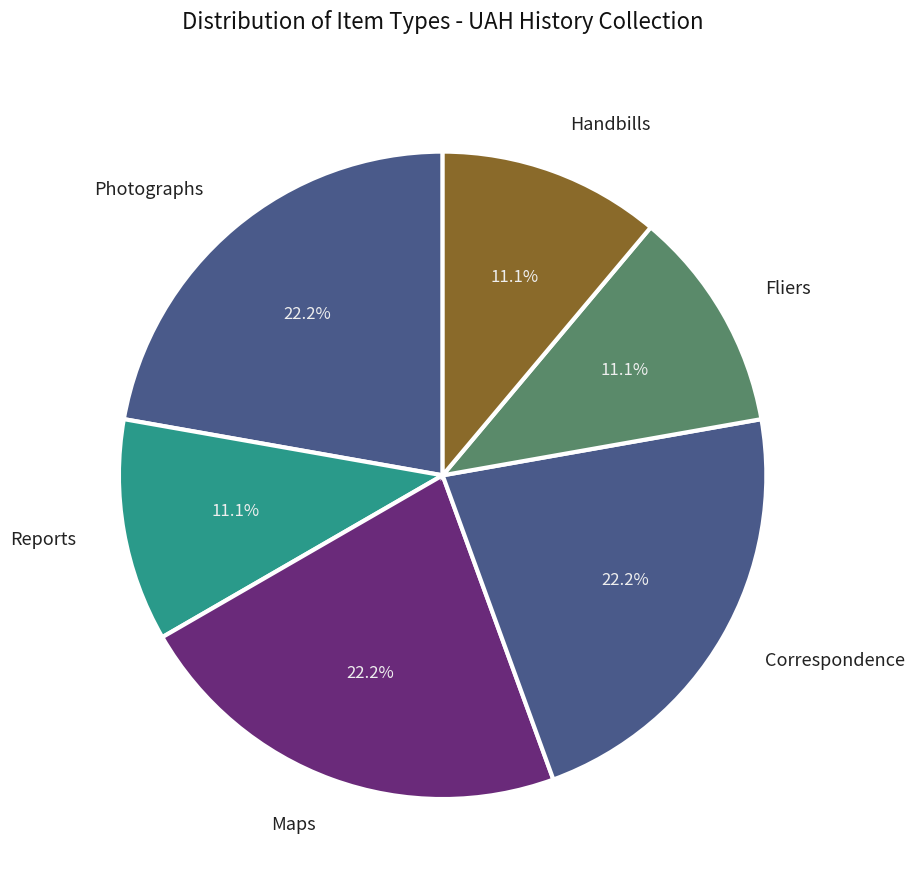

Combined, do Correspondence and Photographs account for over 50%?

No